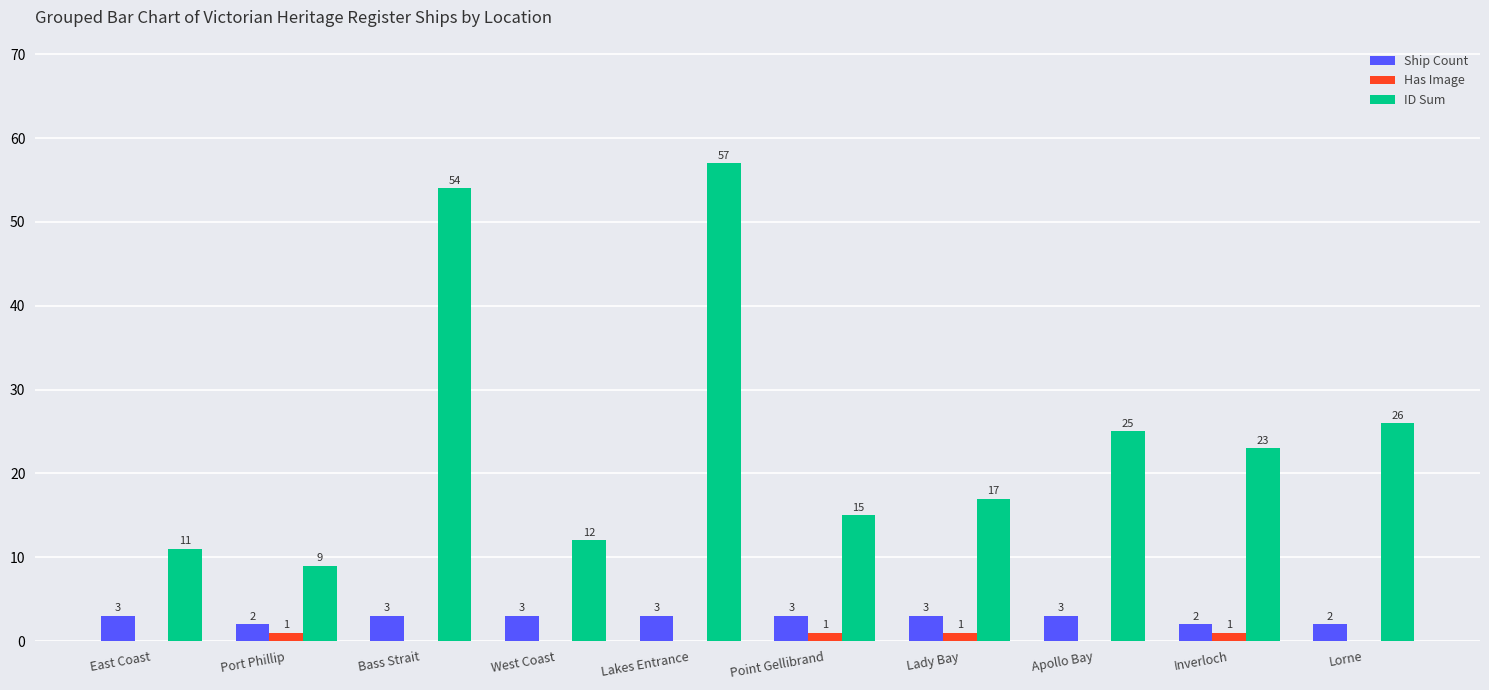

Which series has the largest total across all categories?

ID Sum